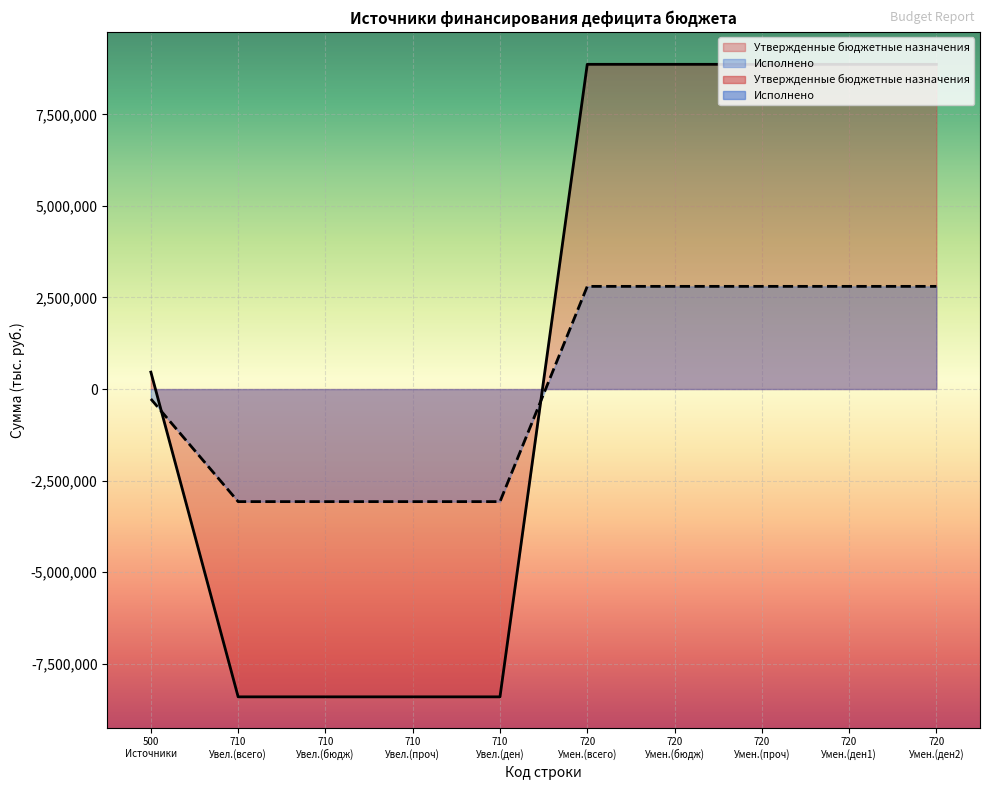

What is the sum of all Утвержденные бюджетные назначения values?

11176300.0